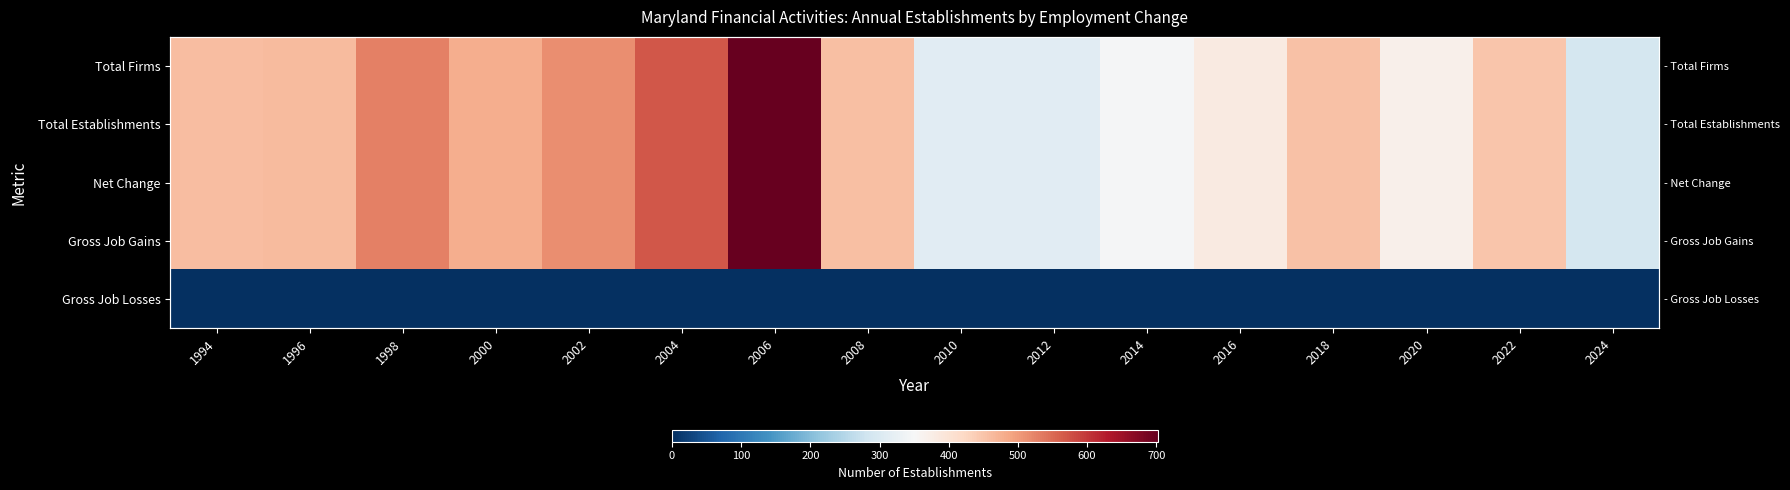

Rank the series by their maximum value, from highest to lowest.

Total Firms, Total Establishments, Net Change, Gross Job Gains, Gross Job Losses